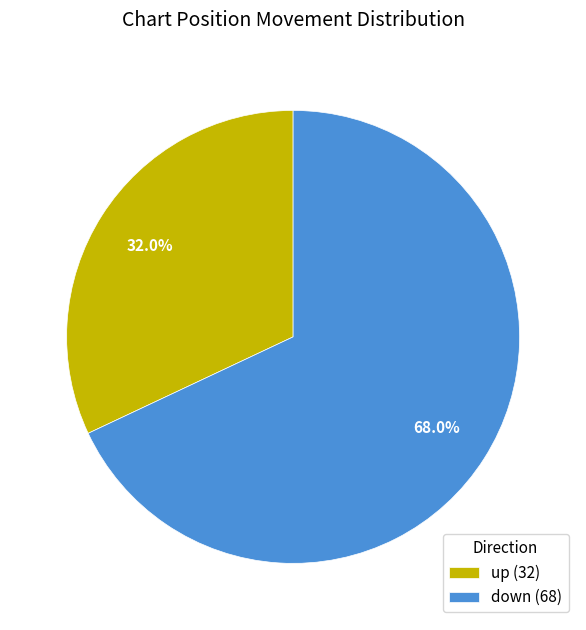

The up slice represents 32% of the pie. True or false?

True